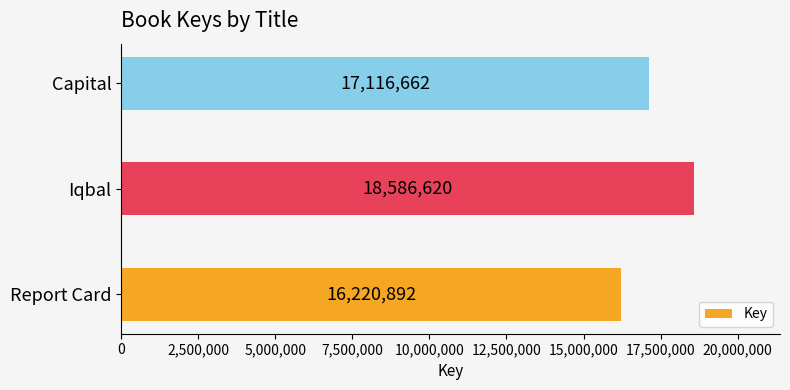

Count the values in the range 16220892 to 18586620.

3